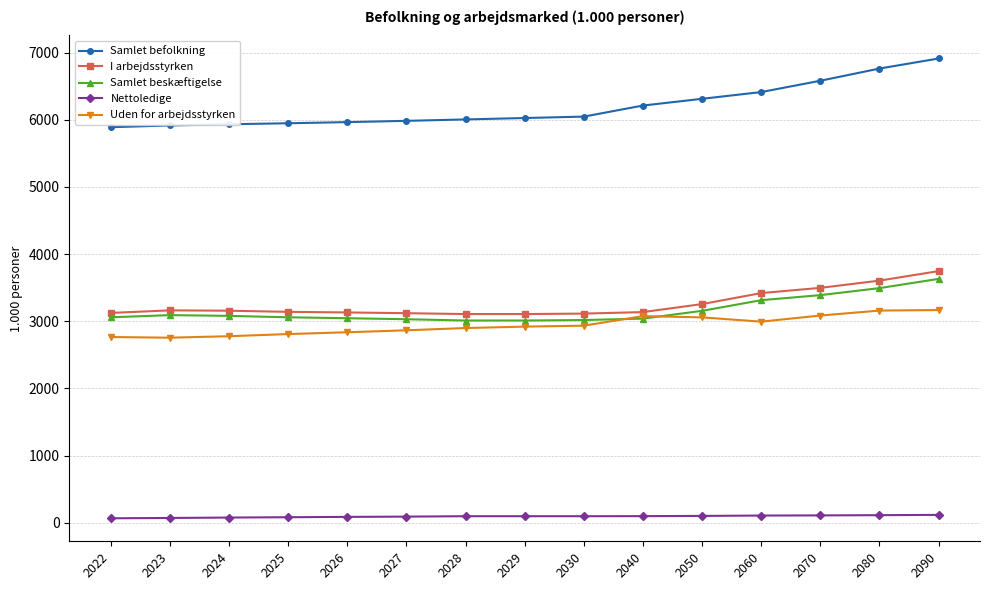

What is the minimum value for Nettoledige?

65.0